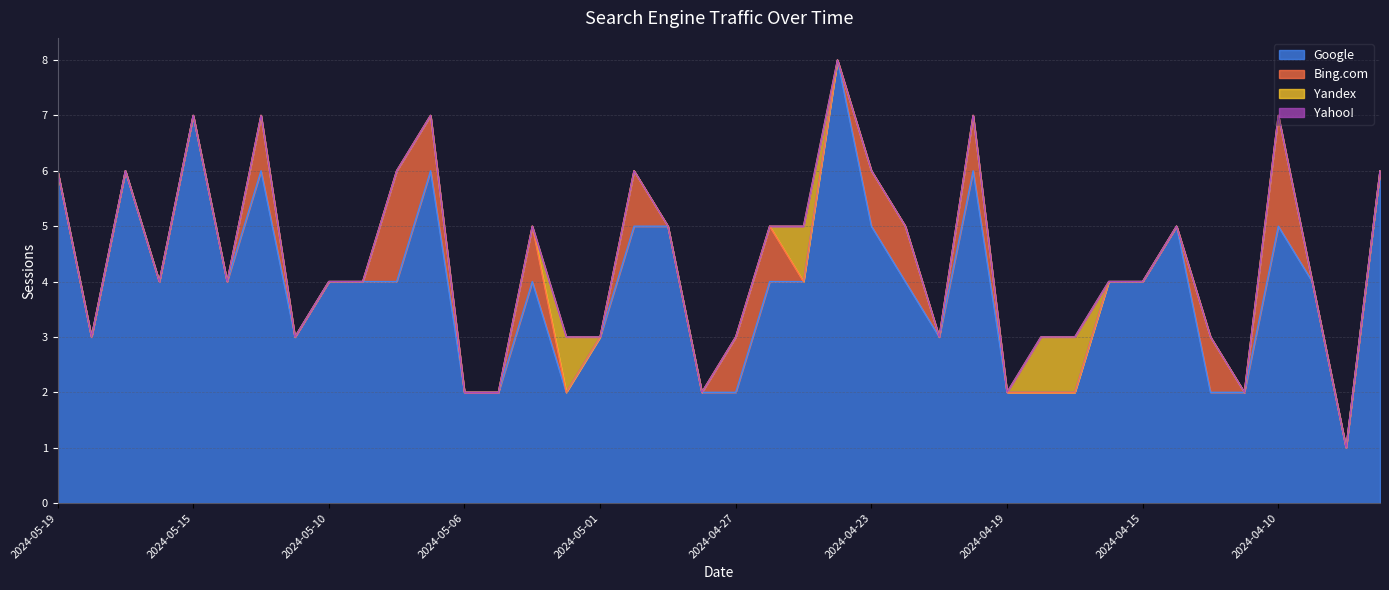

What is the label of the 9th point from the right?

2024-04-16